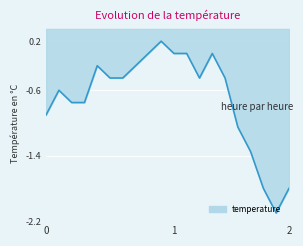

What is the value of the 15th point from the left?

-0.4